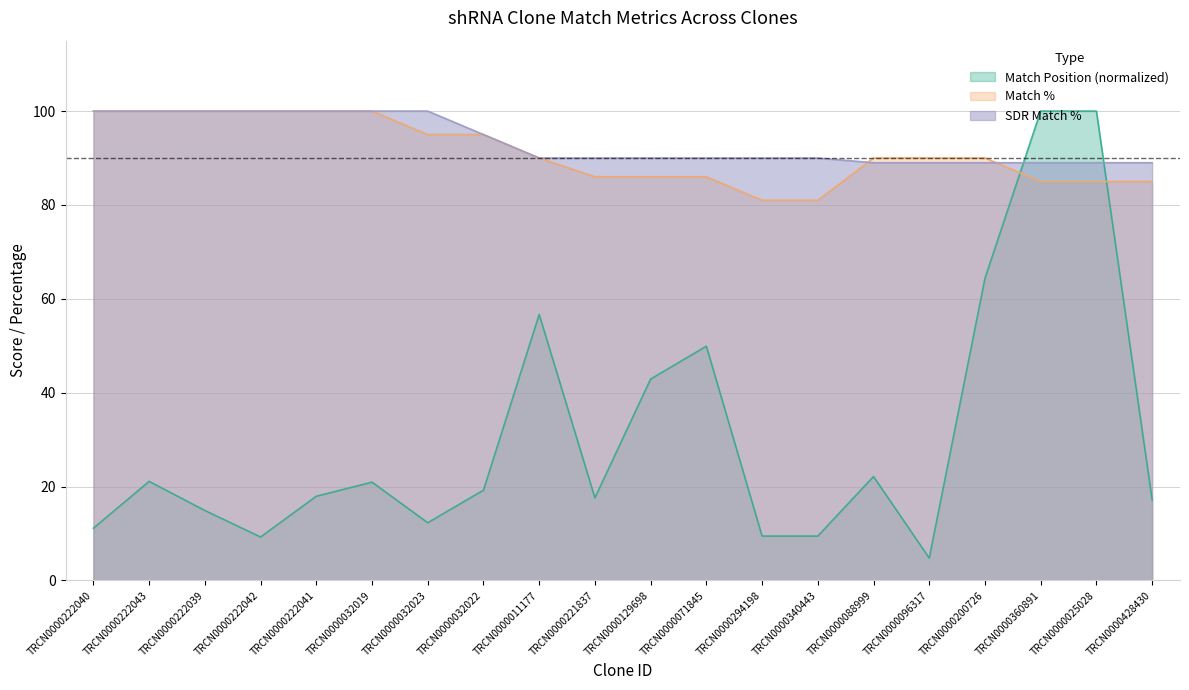

How many lines are shown in the chart?

3